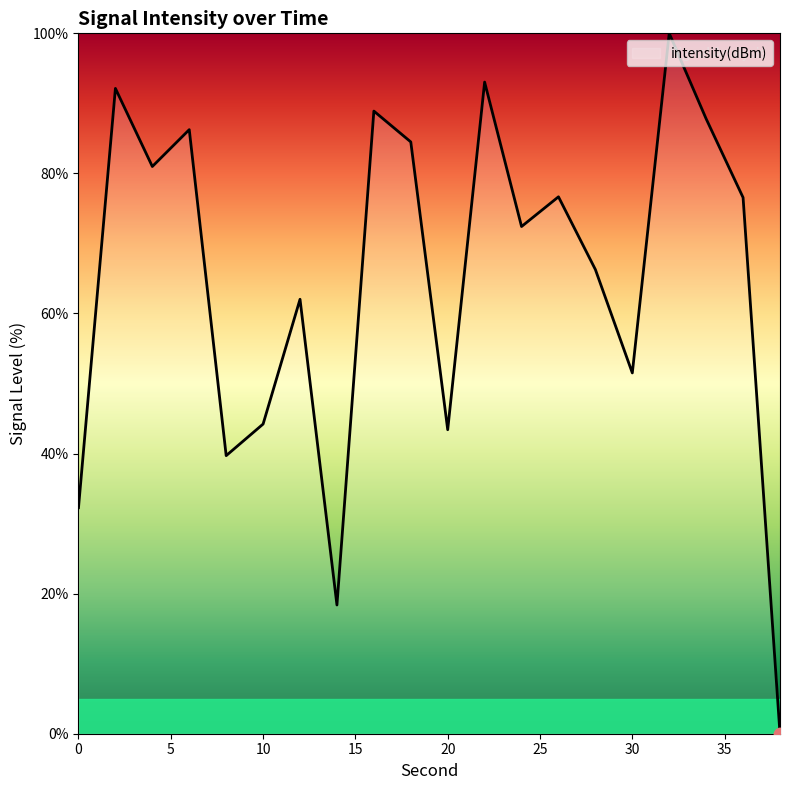

What is the greatest value displayed?

100.0